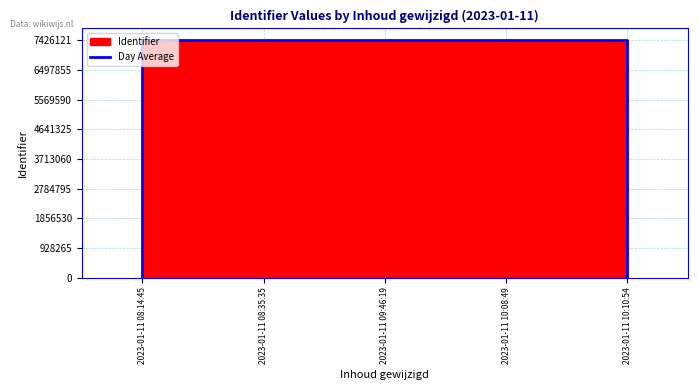

The value at 2023-01-11 08:14:45 is 7425661. True or false?

True